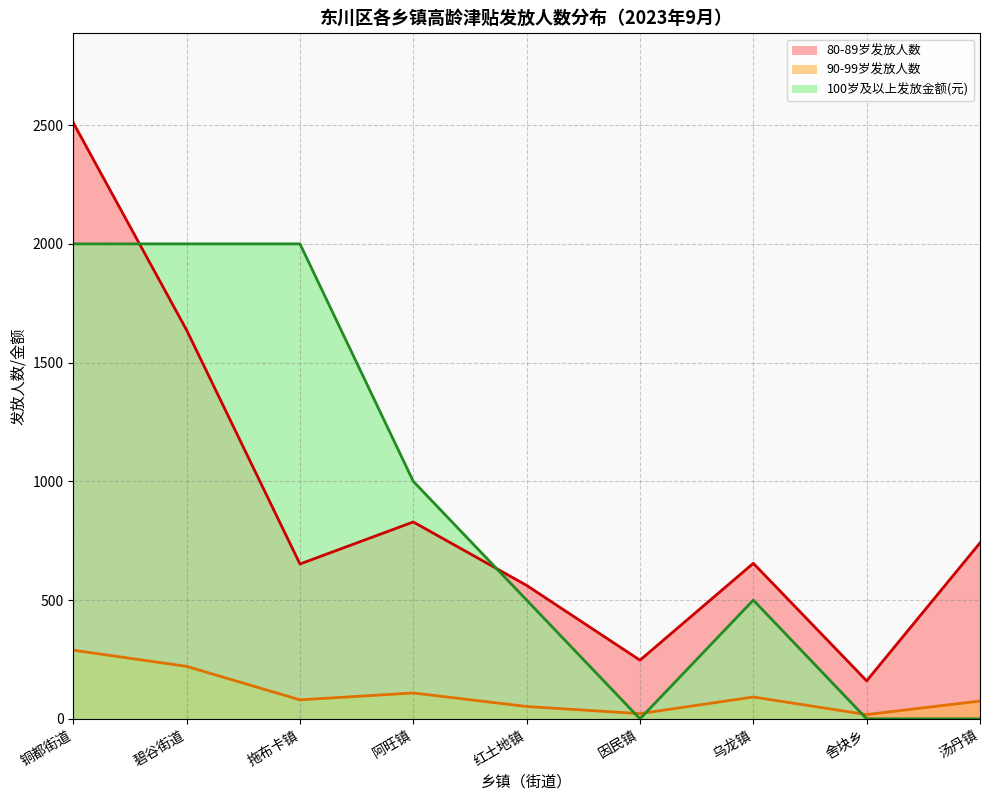

What is the total value across all series at 舍块乡?

178